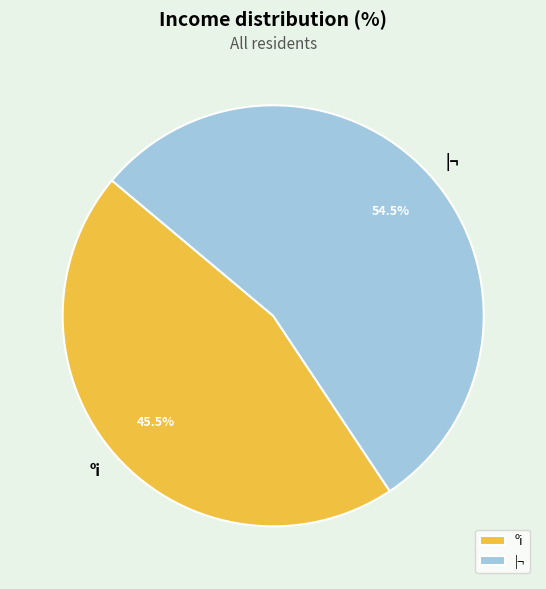

How many slices are in this pie chart?

2